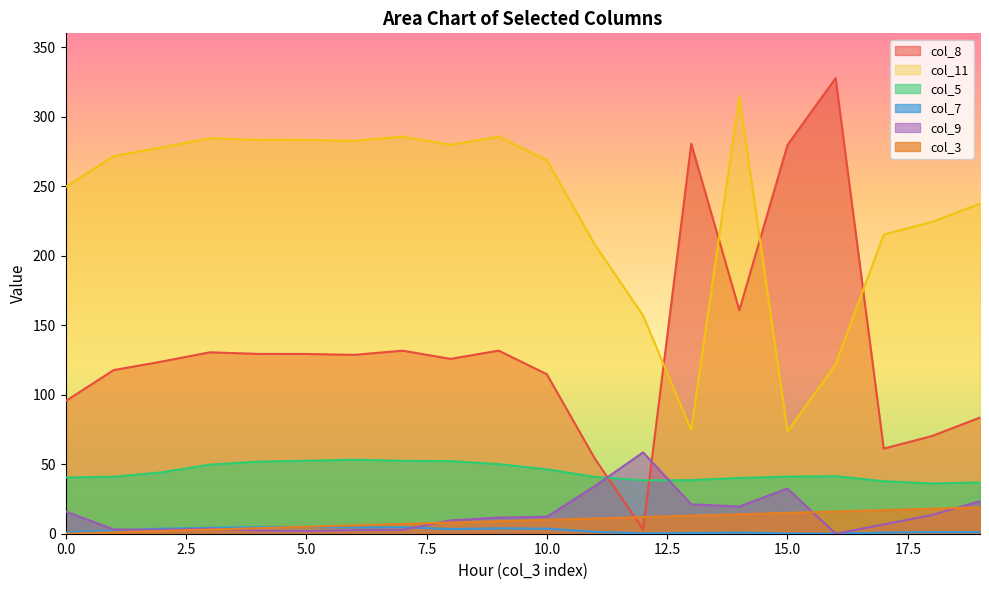

Reading left to right, transcribe all the data shown in this chart.

col_3: 0=0.0	1=1.0	2=2.0	3=3.0	4=4.0	5=5.0	6=6.0	7=7.0	8=8.0	9=9.0	10=10.0	11=11.0	12=12.0	13=13.0	14=14.0	15=15.0	16=16.0	17=17.0	18=18.0	19=19.0
col_8: 0=95.4	1=117.7	2=123.9	3=130.5	4=129.4	5=129.3	6=128.7	7=131.7	8=125.8	9=131.7	10=114.8	11=53.9	12=3.0	13=280.5	14=160.8	15=279.7	16=327.8	17=61.2	18=70.3	19=83.6
col_11: 0=249.4	1=271.7	2=277.9	3=284.5	4=283.4	5=283.3	6=282.7	7=285.7	8=279.8	9=285.7	10=268.8	11=207.9	12=157.0	13=74.5	14=314.8	15=73.7	16=121.8	17=215.2	18=224.3	19=237.6
col_5: 0=40.5	1=41.0	2=44.2	3=49.7	4=51.9	5=52.5	6=53.3	7=52.5	8=52.2	9=50.1	10=46.3	11=40.9	12=38.4	13=38.5	14=40.1	15=41.1	16=41.4	17=37.7	18=36.1	19=36.9
col_7: 0=0.9	1=2.2	2=3.6	3=4.2	4=4.7	5=4.8	6=4.5	7=4.7	8=3.4	9=3.9	10=3.7	11=1.4	12=0.2	13=0.5	14=0.9	15=0.1	16=0.0	17=0.8	18=1.2	19=1.1
col_9: 0=16.0	1=3.1	2=2.8	3=3.7	4=2.3	5=1.9	6=2.6	7=2.8	8=9.6	9=11.6	10=12.1	11=34.3	12=58.5	13=21.1	14=19.6	15=32.5	16=0.0	17=6.7	18=13.4	19=23.4